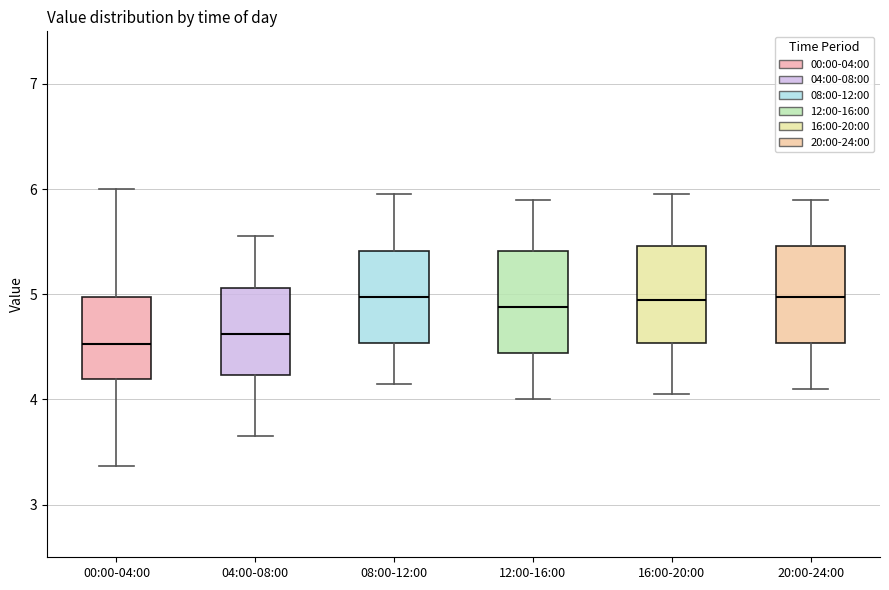

Reading left to right, transcribe this box plot: for each box, give where its median line is, the range the box spans, and where its two whiskers end, as read against the y-axis. The values are not printed on the chart, so give them approximately, as read against the axis.

00:00-04:00: median 4.5, box 4.2 to 5.0, whiskers 3.4 to 6.0
04:00-08:00: median 4.6, box 4.2 to 5.1, whiskers 3.7 to 5.6
08:00-12:00: median 5.0, box 4.5 to 5.4, whiskers 4.2 to 6.0
12:00-16:00: median 4.9, box 4.4 to 5.4, whiskers 4.0 to 5.9
16:00-20:00: median 5.0, box 4.5 to 5.5, whiskers 4.1 to 6.0
20:00-24:00: median 5.0, box 4.5 to 5.5, whiskers 4.1 to 5.9